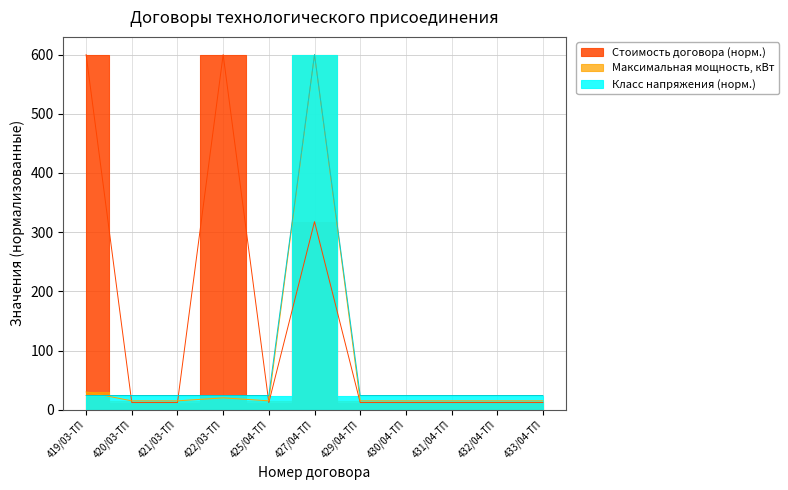

What is the difference between the maximum and minimum values in the Стоимость договора, руб. (без НДС) series?

587.9